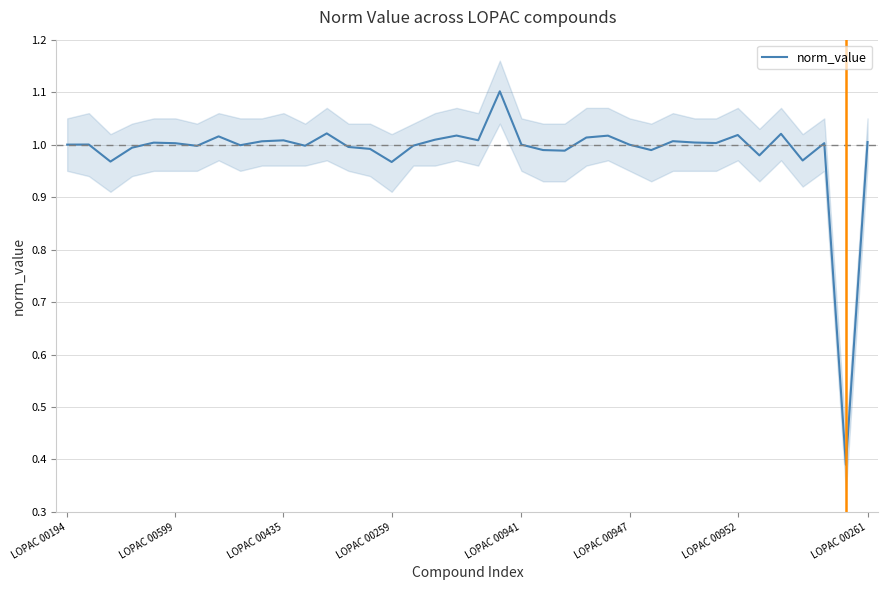

Does the chart have visible grid lines?

Yes